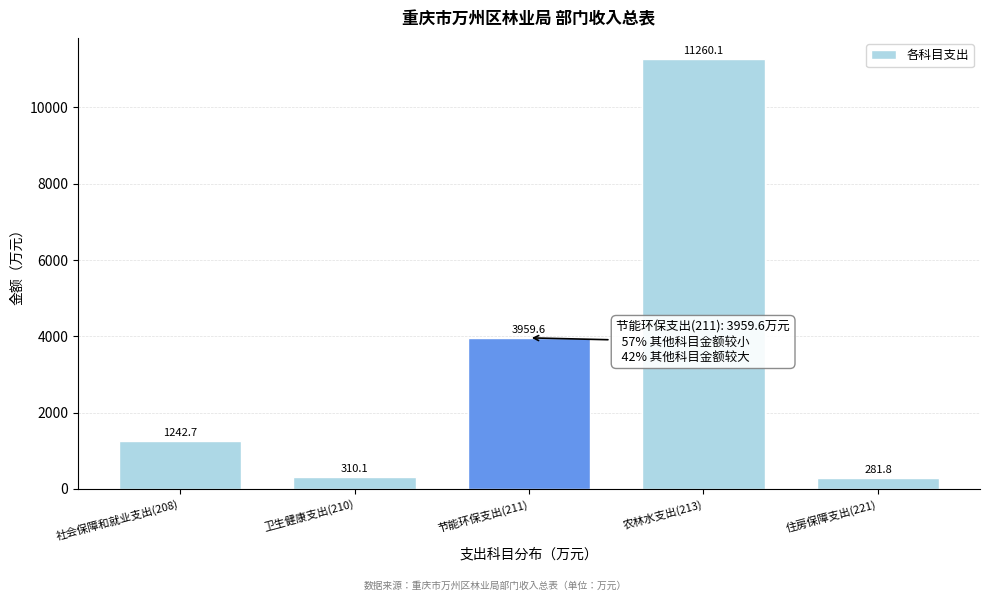

Reading left to right, what are all the values shown in this chart?

1242.7	310.1	3959.6	11260.1	281.8